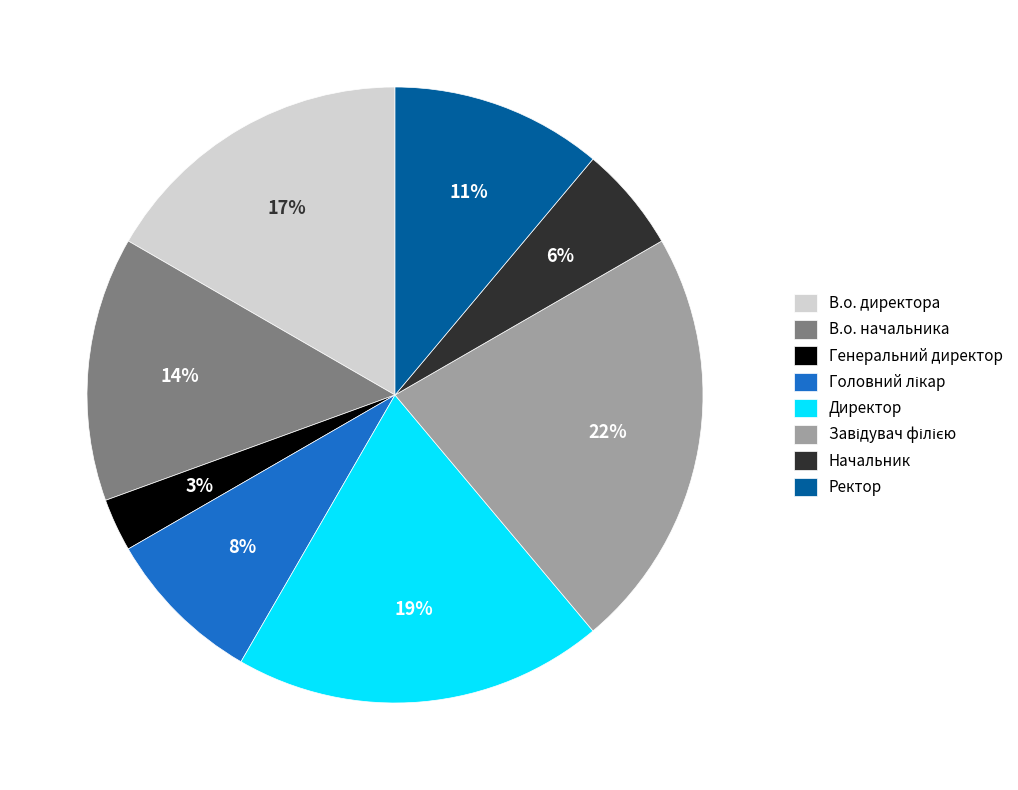

Does Генеральний директор represent more than half of the total?

No